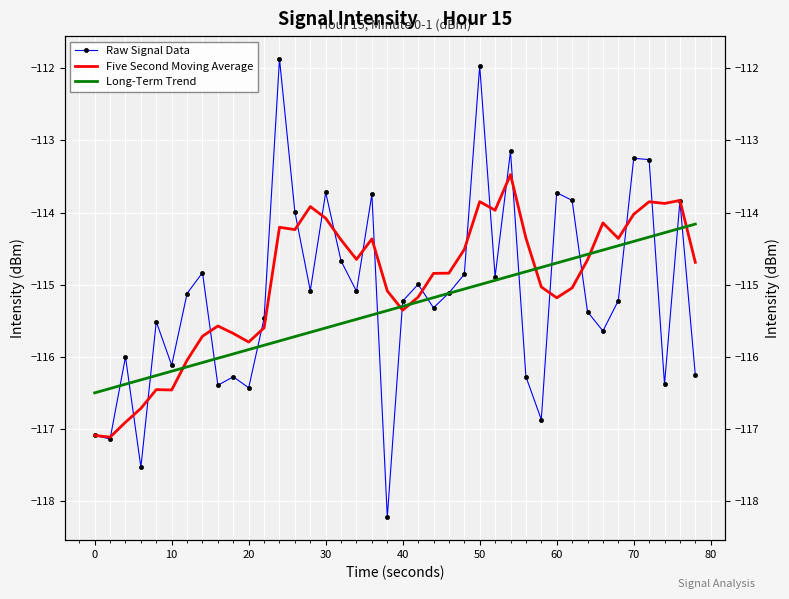

True or false: Five Second Moving Average and Long-Term Trend cross at least once.

True